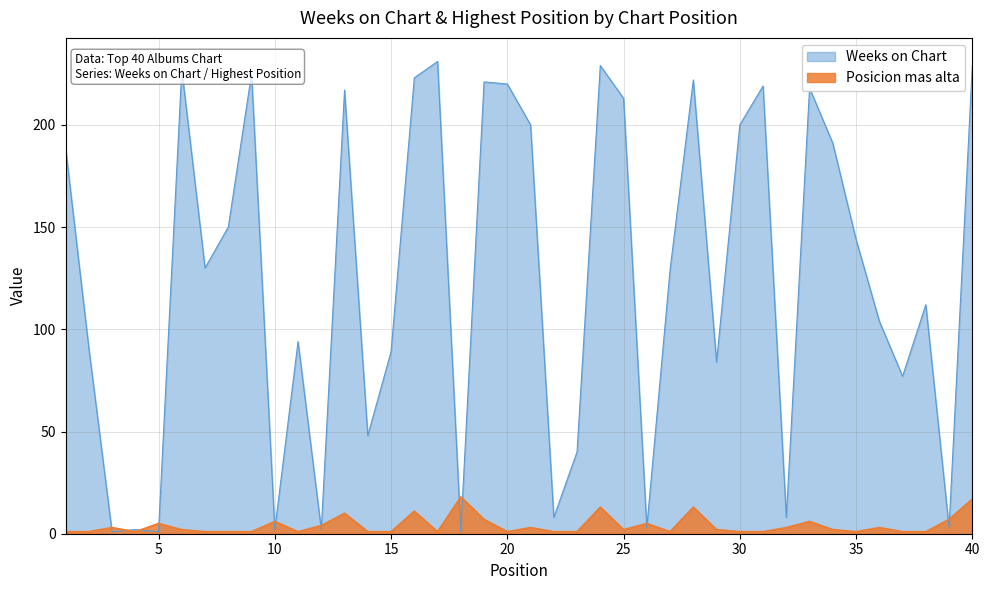

At 4, list the series in order from largest to smallest.

Weeks on Chart, Posicion mas alta